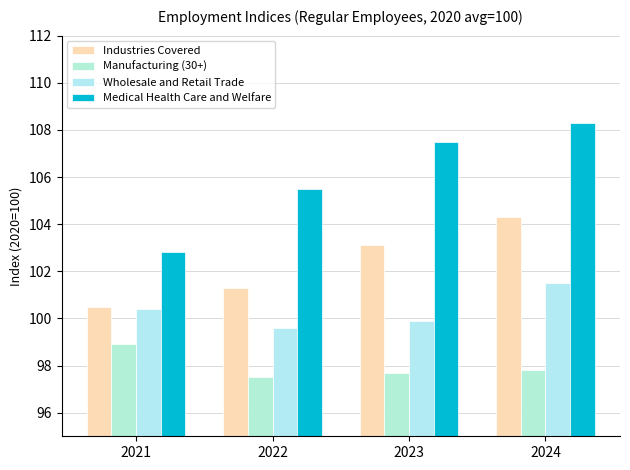

Rank the series by their average value, from lowest to highest.

Manufacturing (30+), Wholesale and Retail Trade, Industries Covered, Medical Health Care and Welfare